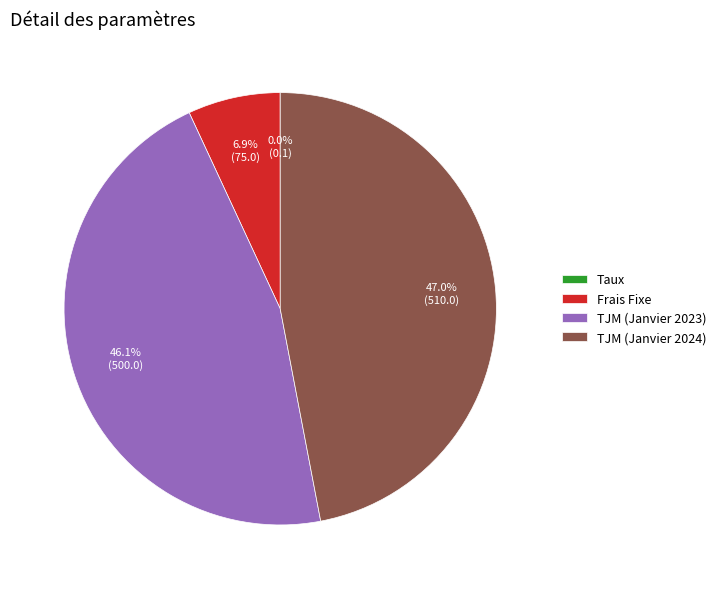

Between TJM (Janvier 2024) and Frais Fixe, which is larger?

TJM (Janvier 2024)